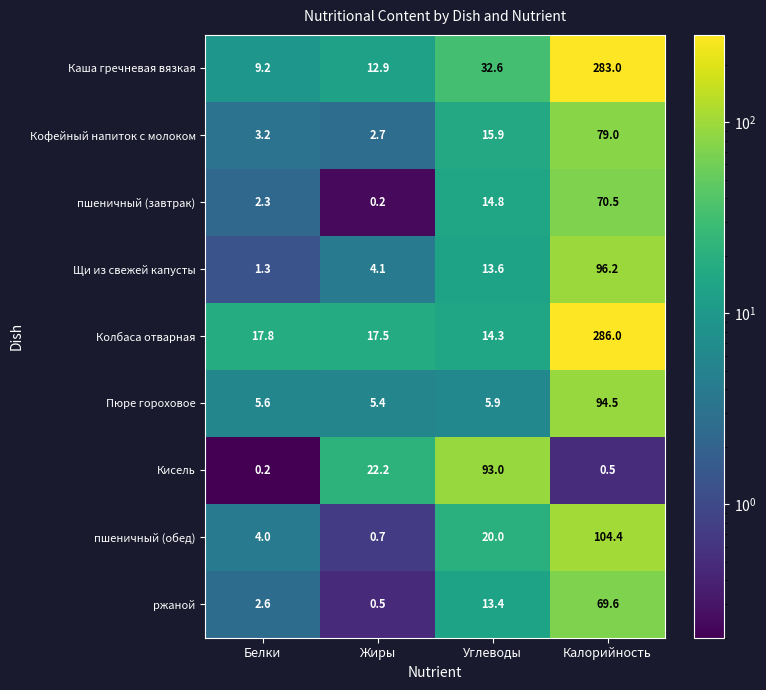

What is the difference between the highest and lowest values at Жиры?

22.0